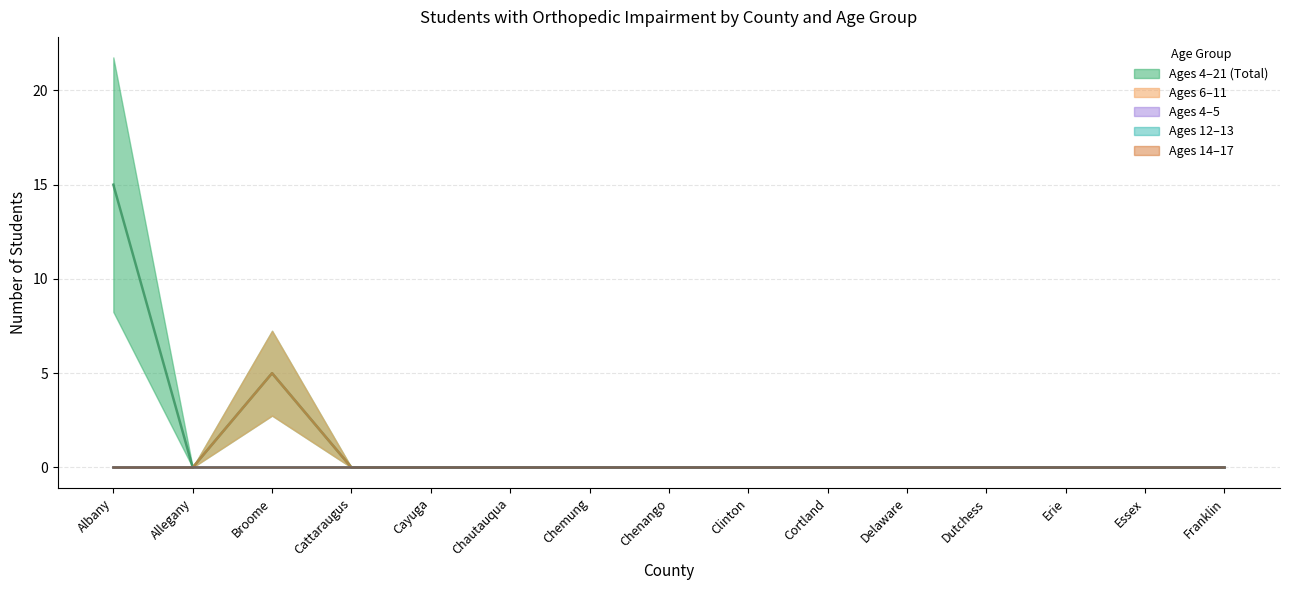

True or false: 18-21 and 14-17 cross at least once.

False